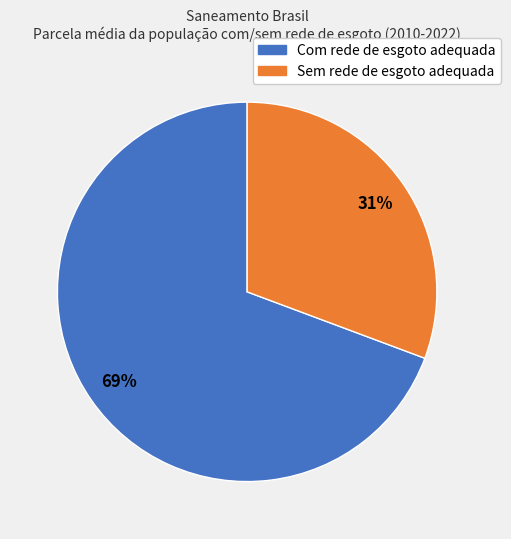

Does any single category account for the majority?

Yes